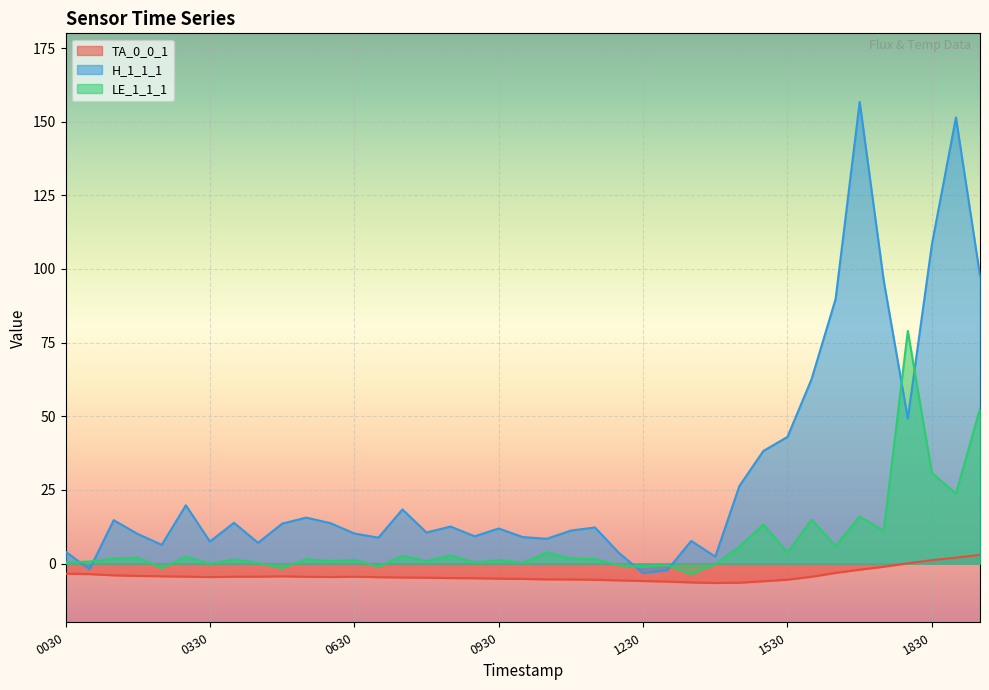

Which category has the lowest value across all series?

20240202140000